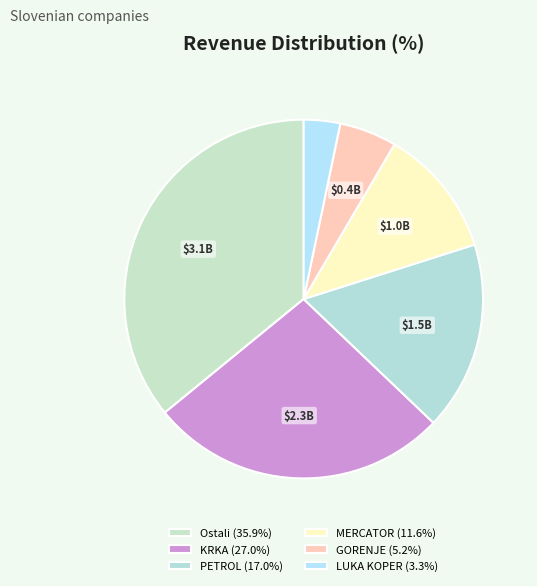

To the nearest percent, what percentage of the pie is GORENJE?

5%